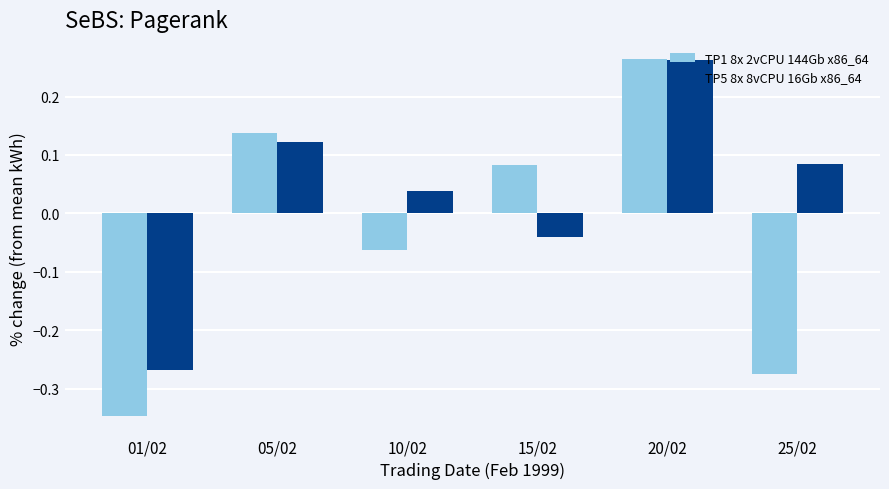

Rank the categories by TP1 8x 2vCPU 144Gb x86_64 value from highest to lowest.

20/02, 05/02, 15/02, 10/02, 25/02, 01/02